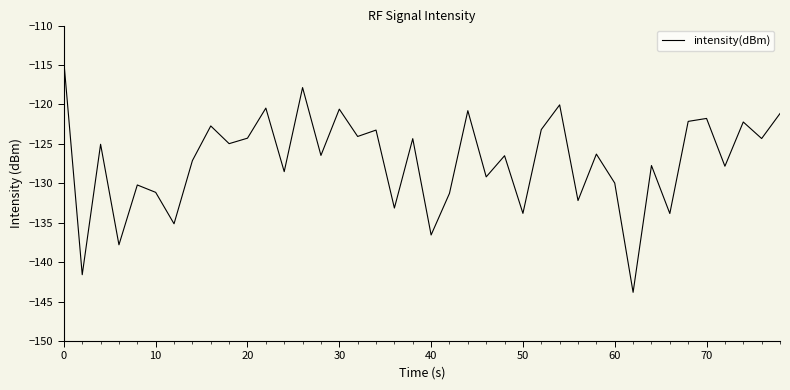

What is the greatest value displayed?

-114.6